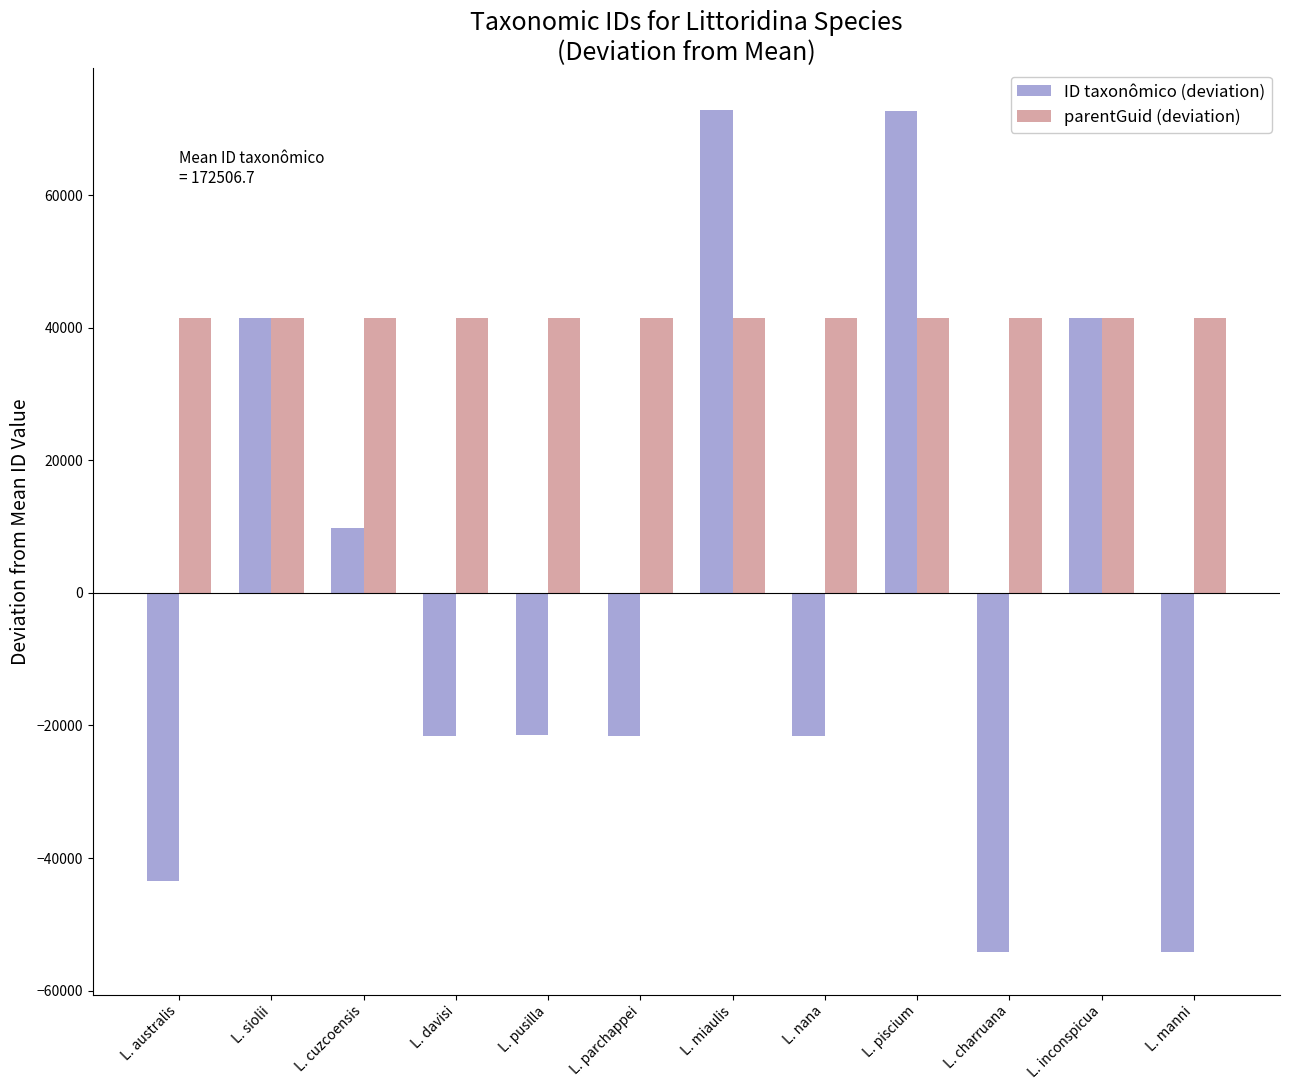

What is the value of the parentGuid (deviation) bar at the 1st from the left?

41396.3